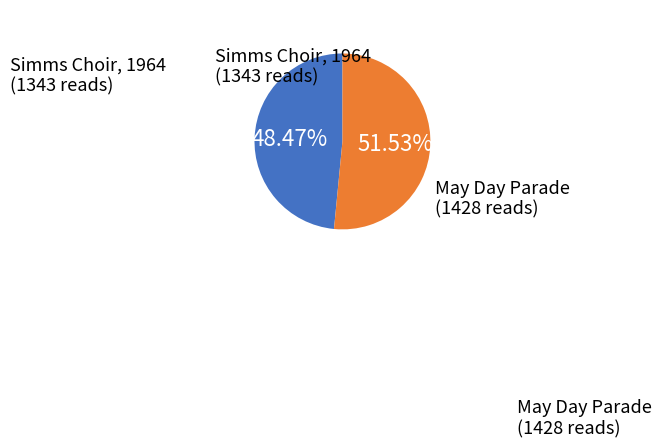

Is there any slice that represents more than half of the pie?

Yes